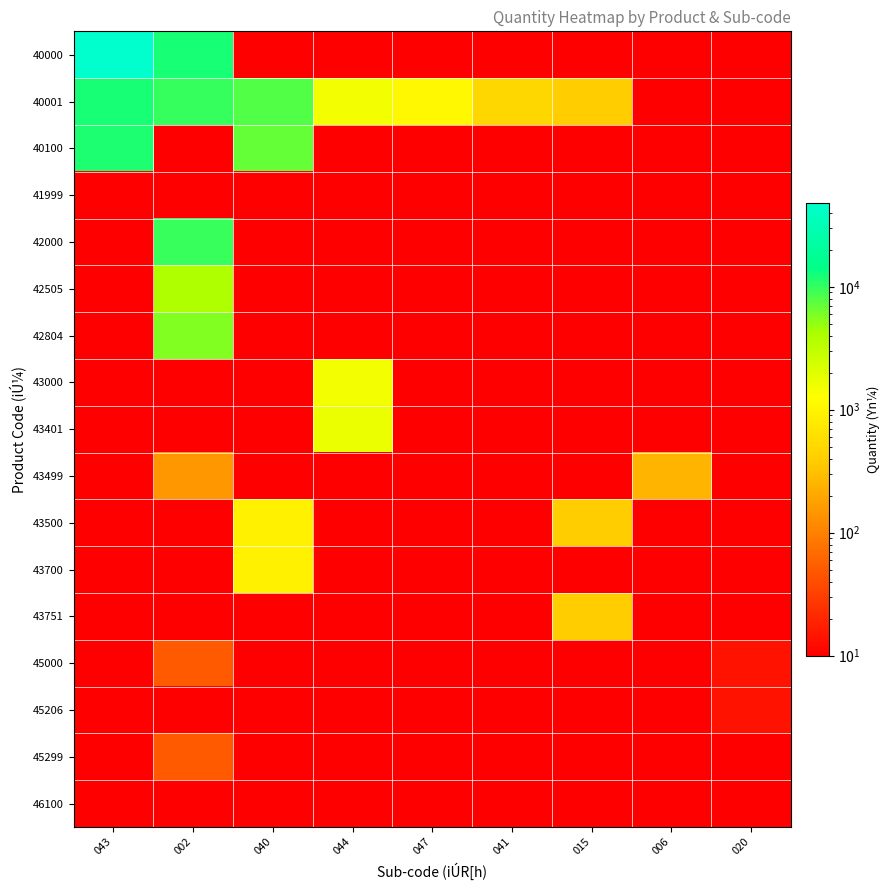

What is the greatest value displayed?

48355